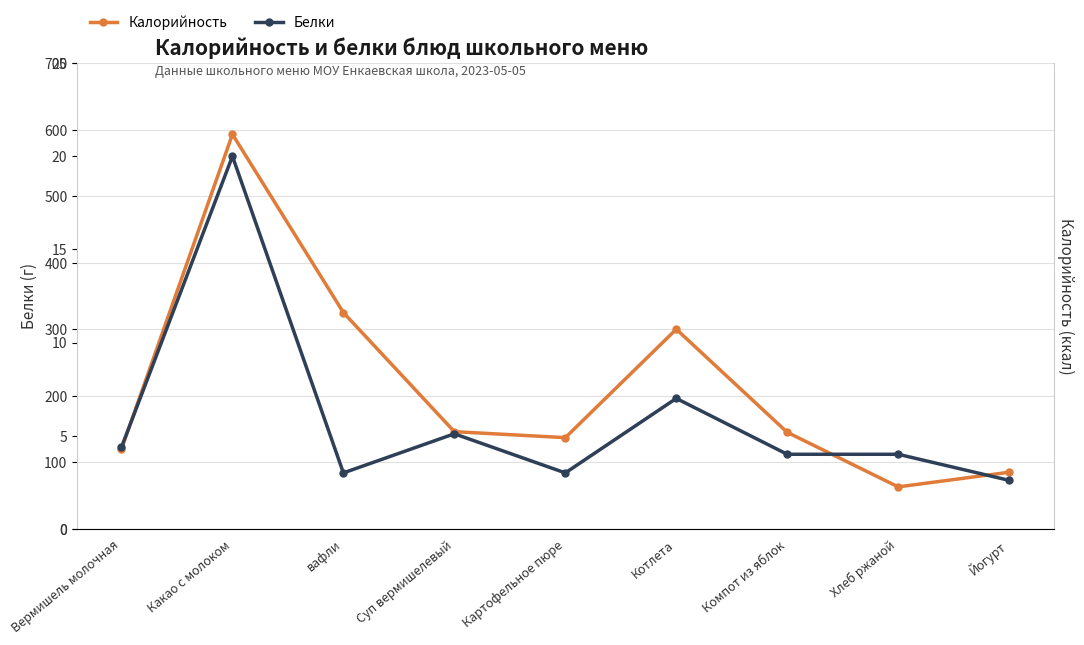

List the series in order of their overall mean, highest first.

Калорийность, Белки